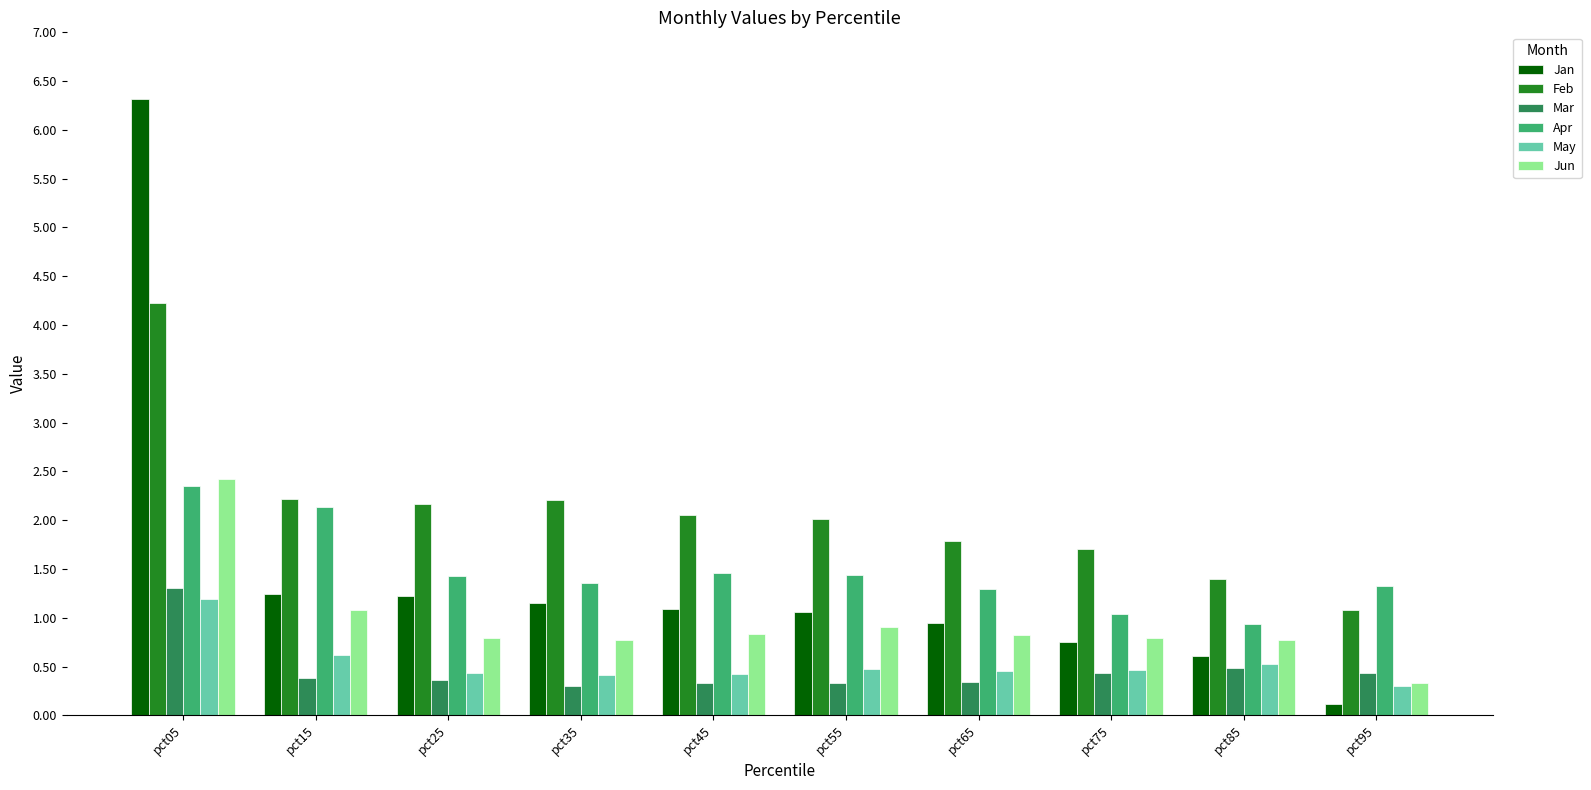

What is the total value across all series at pct55?

6.2